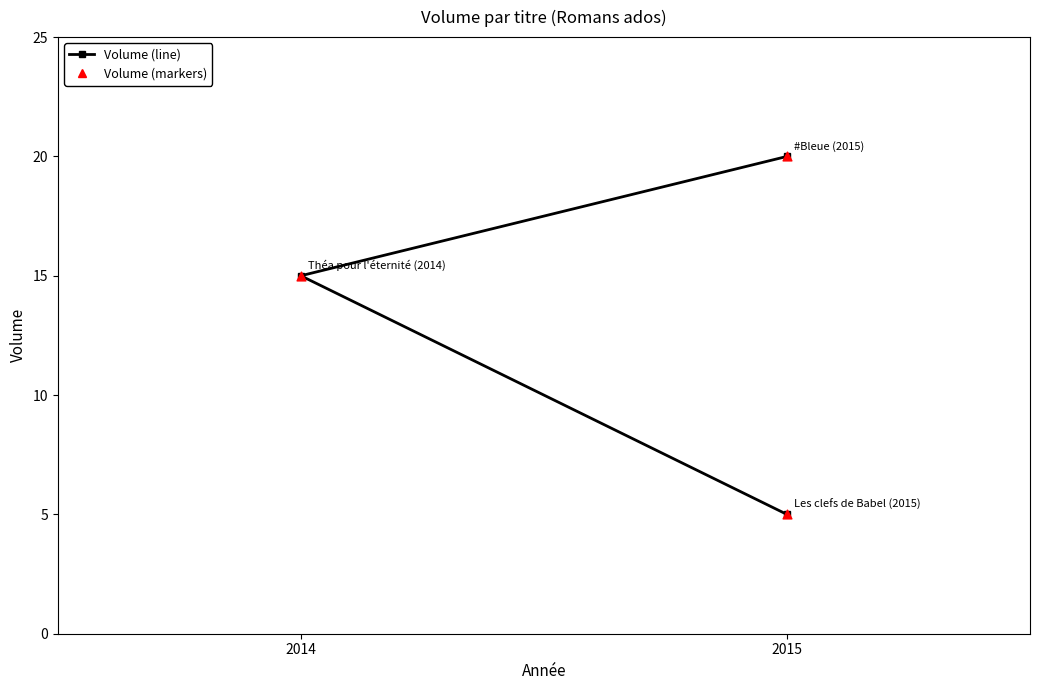

At how many categories does at least one series exceed 16?

1